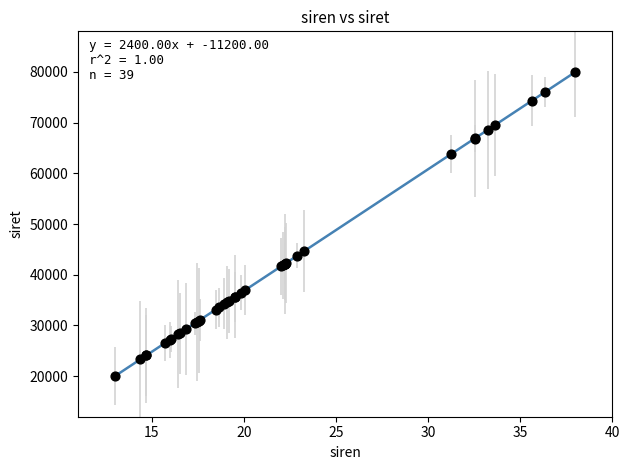

What Y value in the scatter plot is closest to 50000?

44673.7